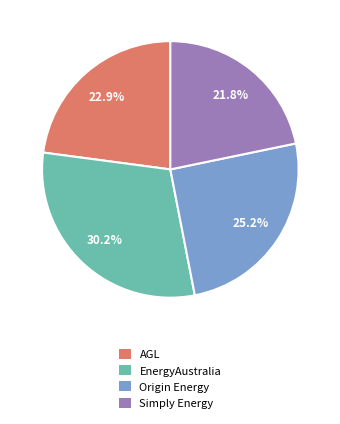

How many segments does this pie chart have?

4